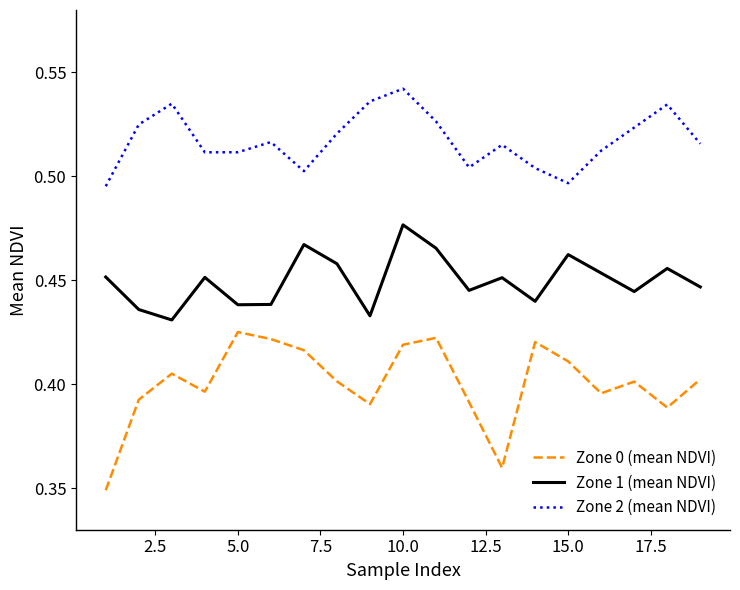

Which series has the largest range (max minus min)?

Zone 0 (mean NDVI)